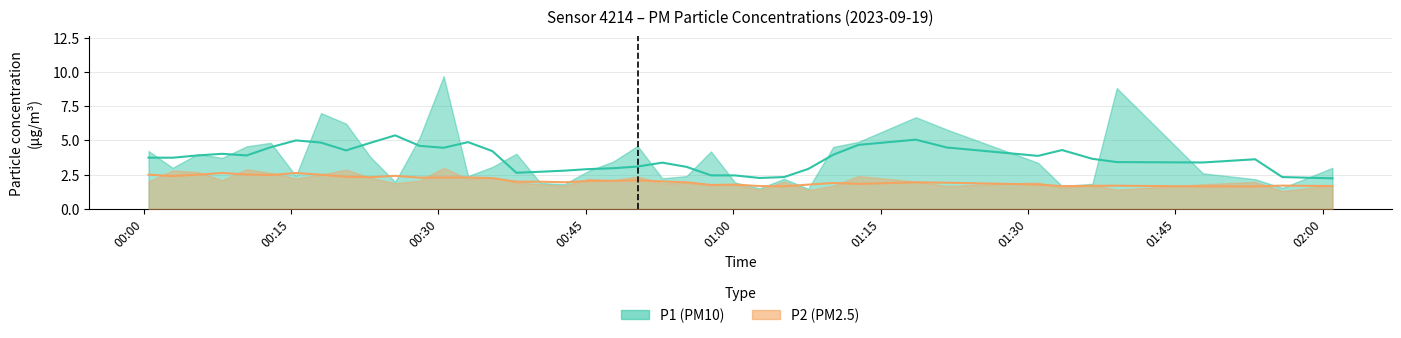

Does the chart display data point markers on the line(s)?

No